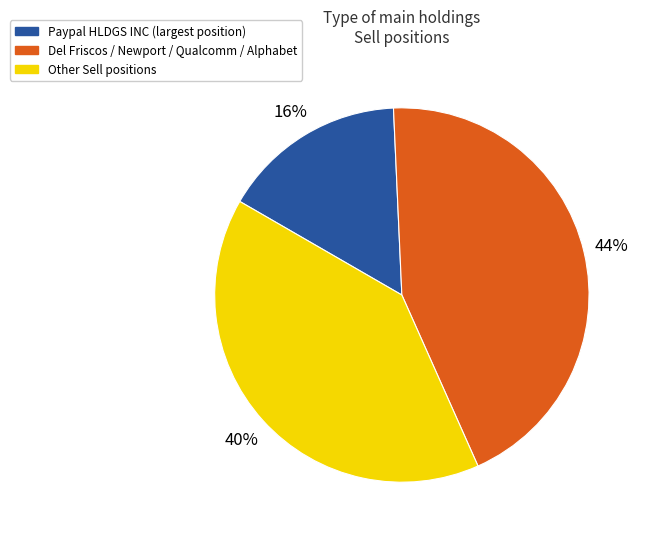

To the nearest percent, what is the average slice percentage?

33%